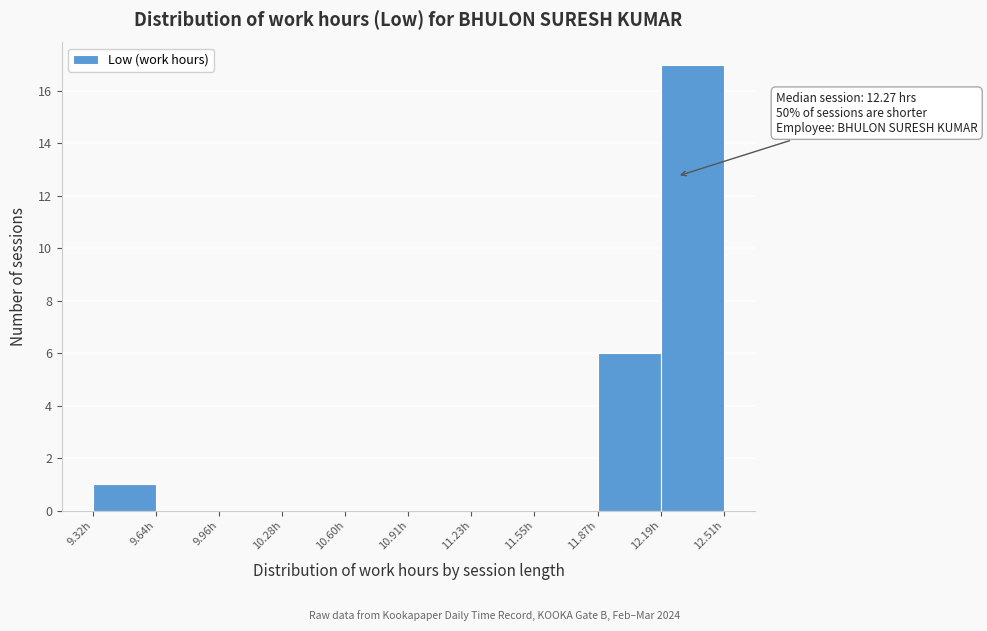

Which range on the x-axis has the tallest bar?

12.20 to 12.50